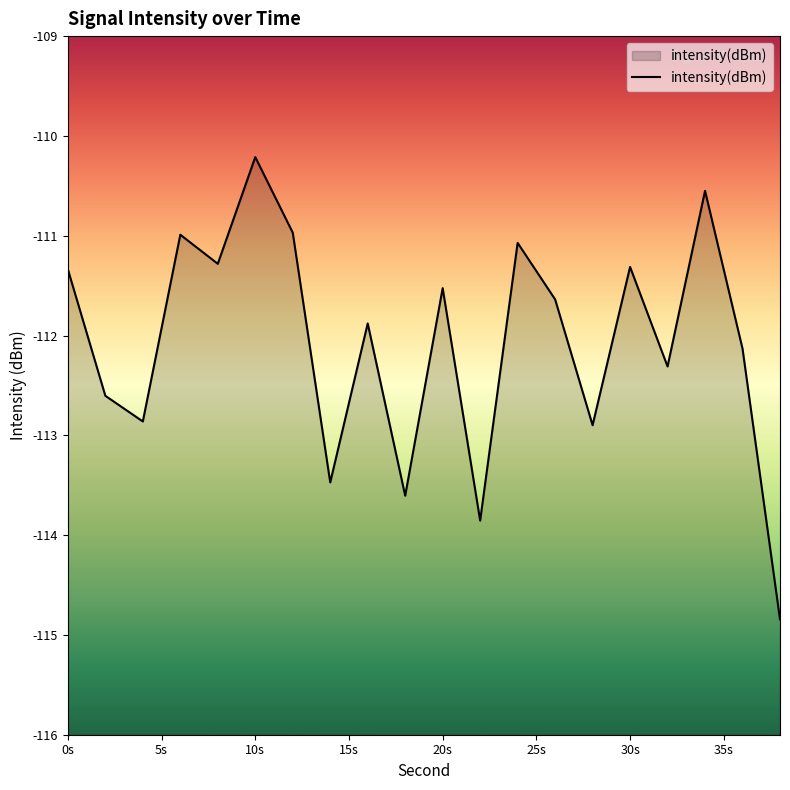

What is the value of the 13th point from the left?

-111.1